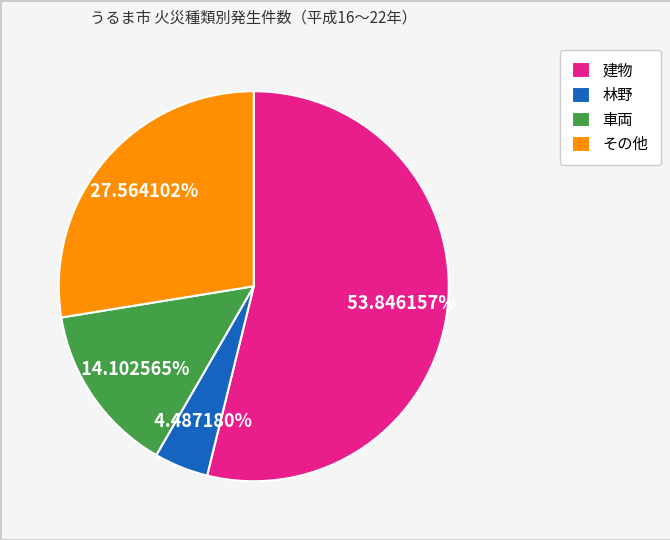

How many segments does this pie chart have?

4